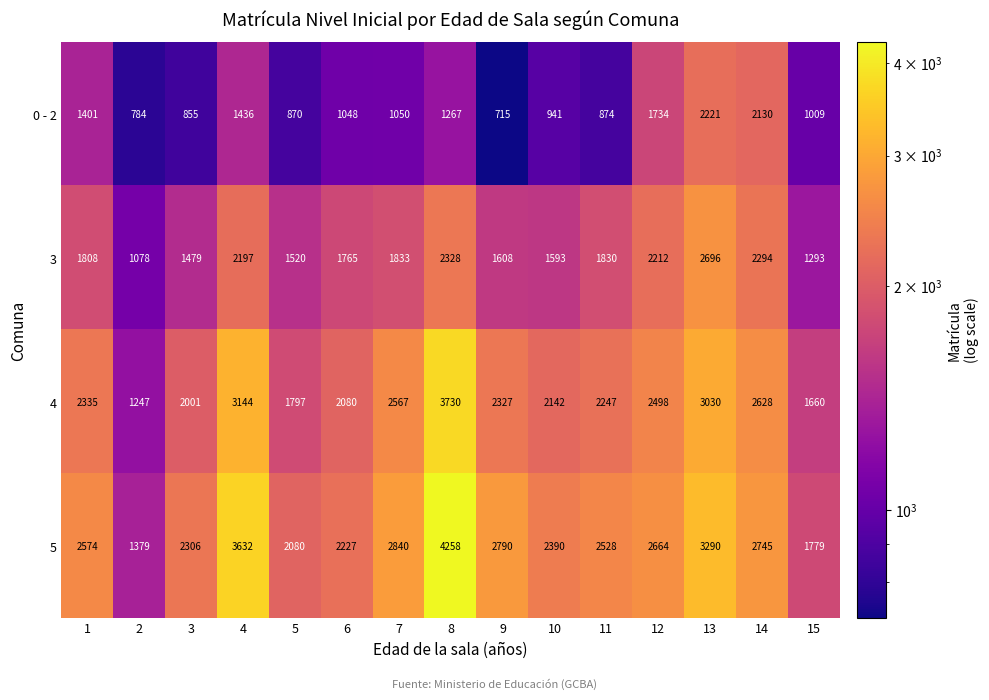

At which category is the sum across all series the highest?

8